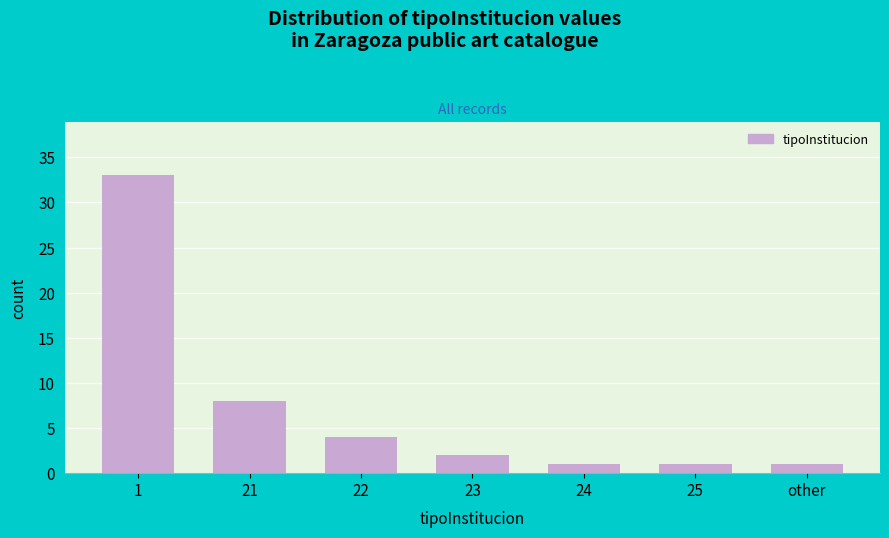

Reading left to right, transcribe all the data shown in this chart.

33	8	4	2	1	1	1